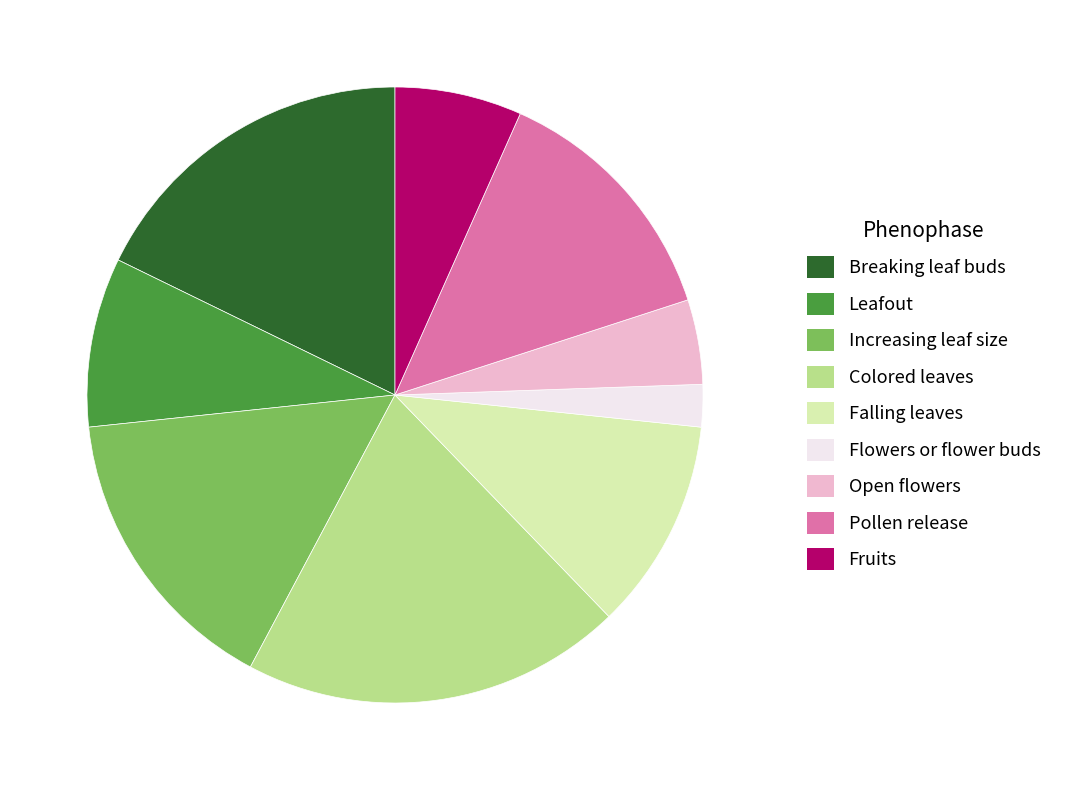

Does any single category account for the majority?

No